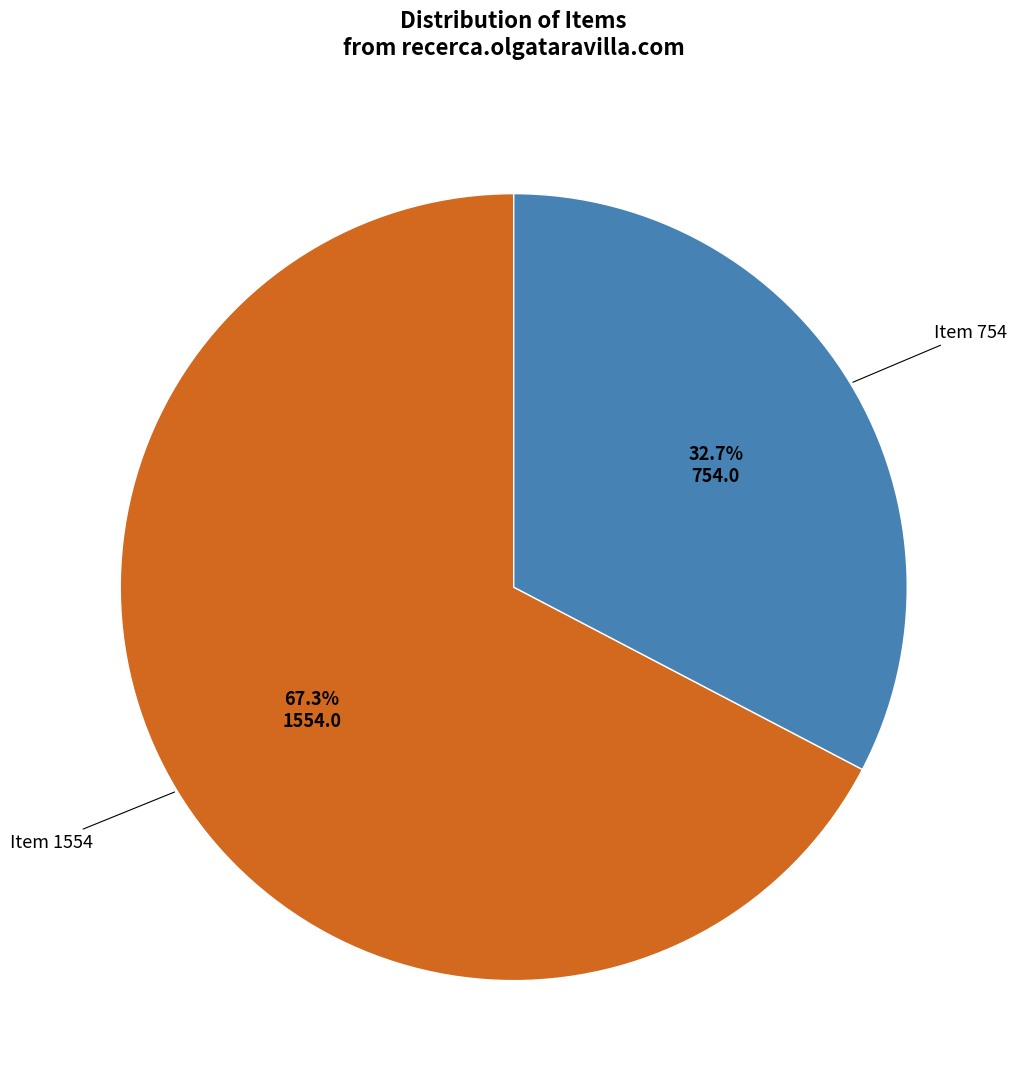

Is there any slice that represents more than half of the pie?

Yes